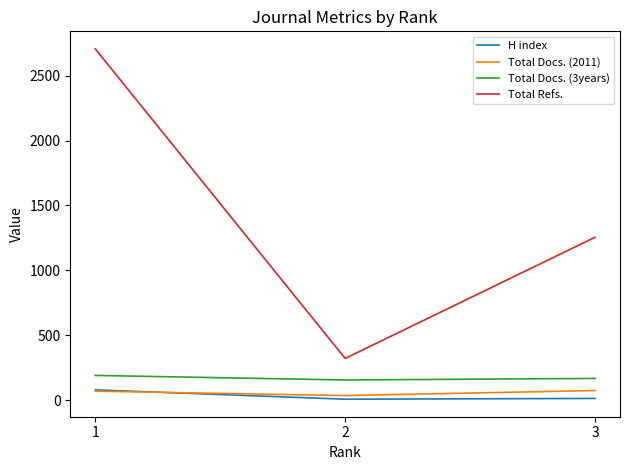

What is the greatest value displayed?

2706